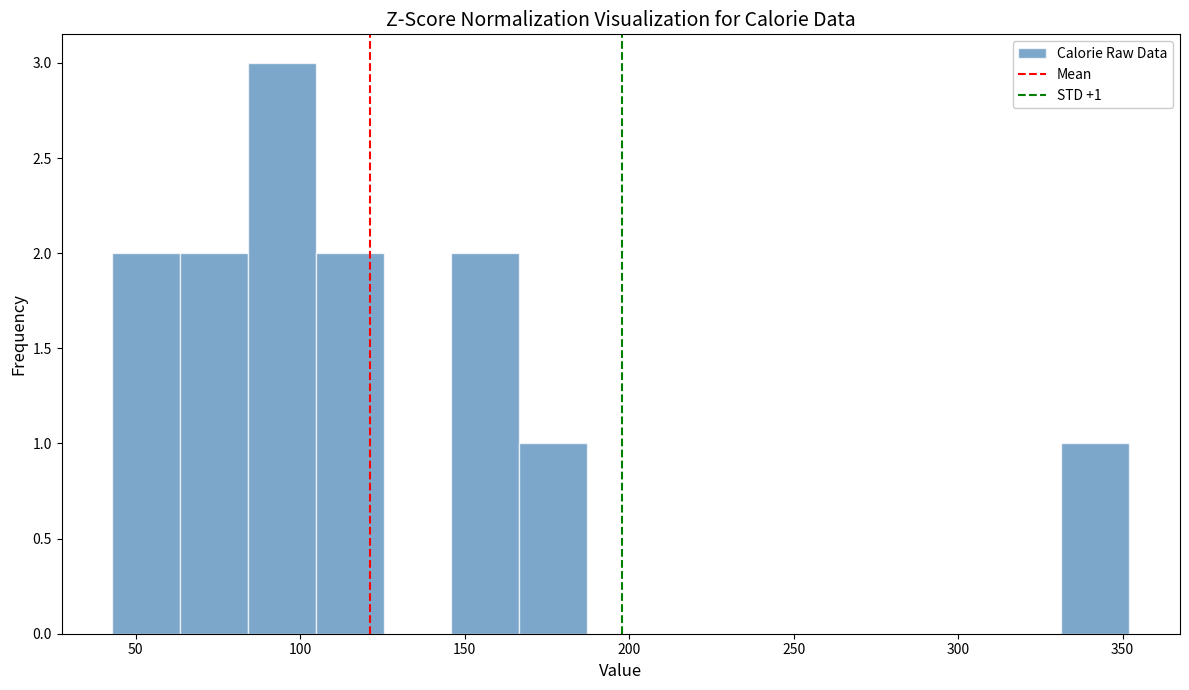

Which range on the x-axis has the tallest bar?

85 to 105